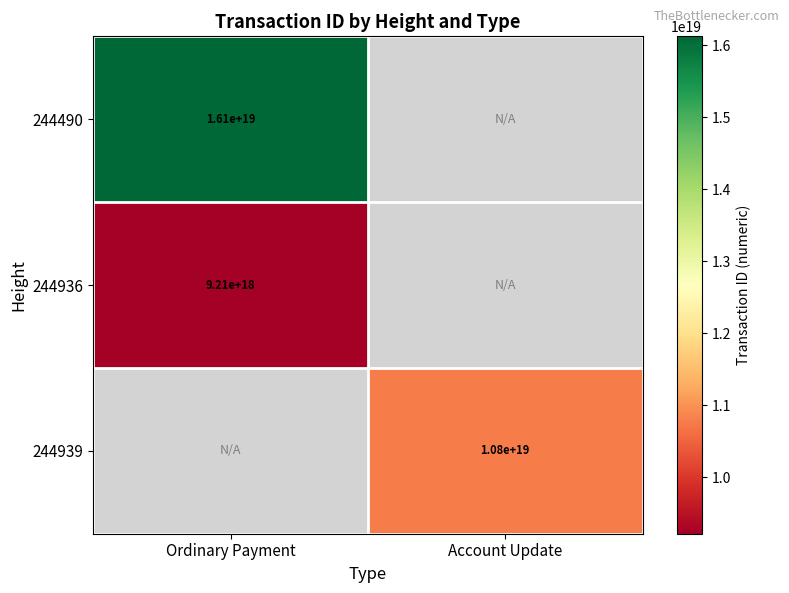

The value of 244490 at Ordinary Payment is 21158407633230340096. True or false?

False